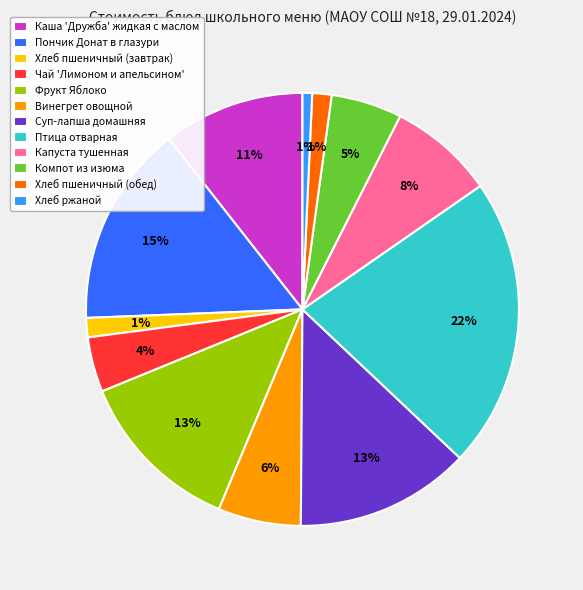

Is it true that Хлеб ржаной is 8% of the pie?

False